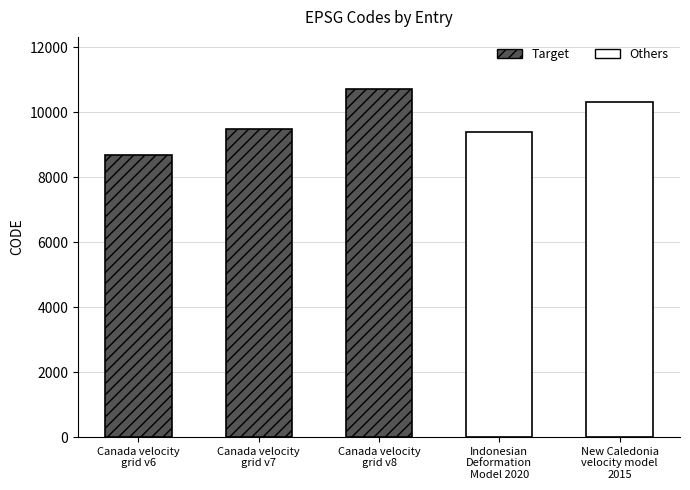

What is the value of the 2nd bar from the left?

9483